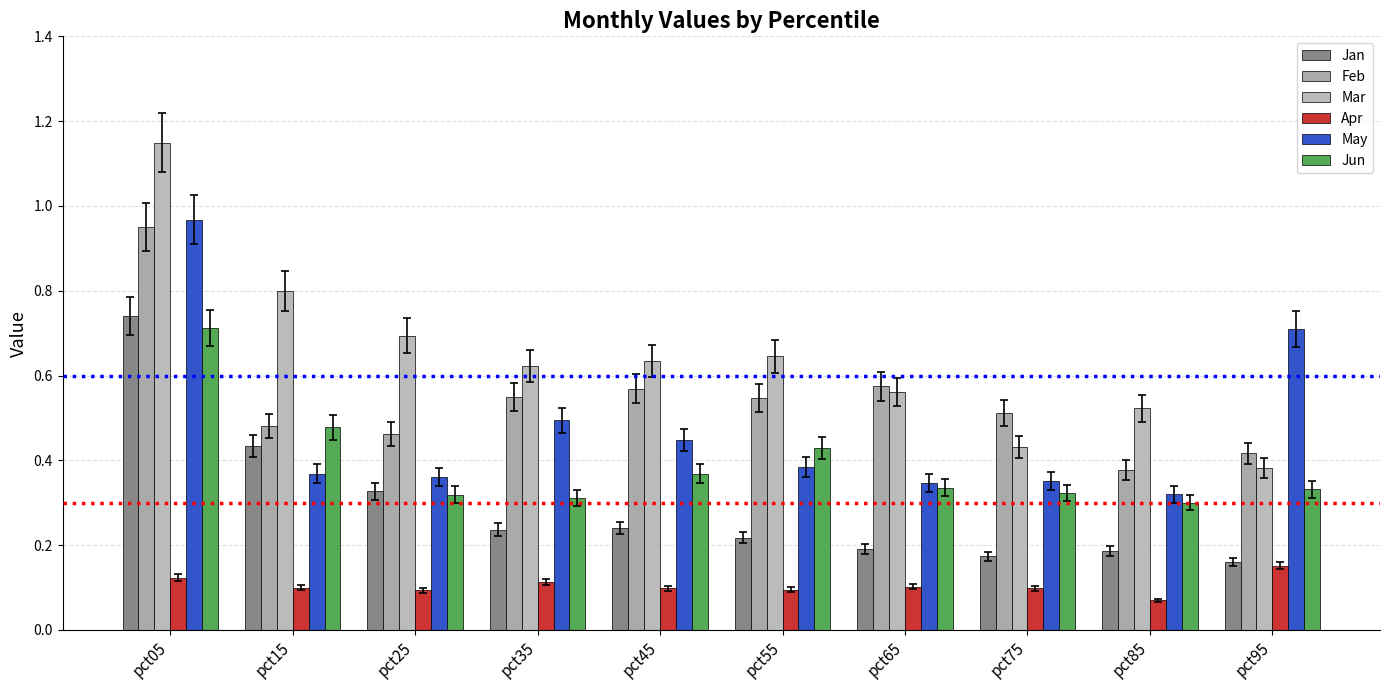

How many Jun values are between 0 and 1?

10